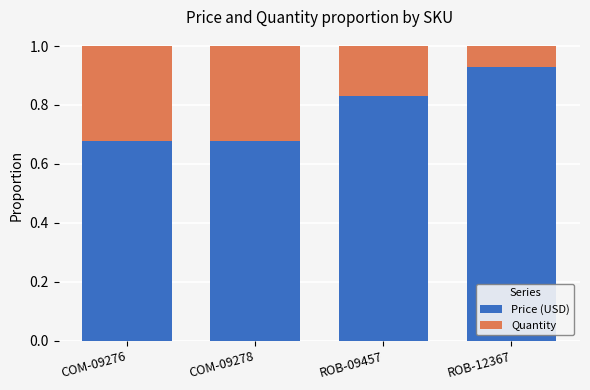

What is the total value across all series at ROB-09457?

1.0